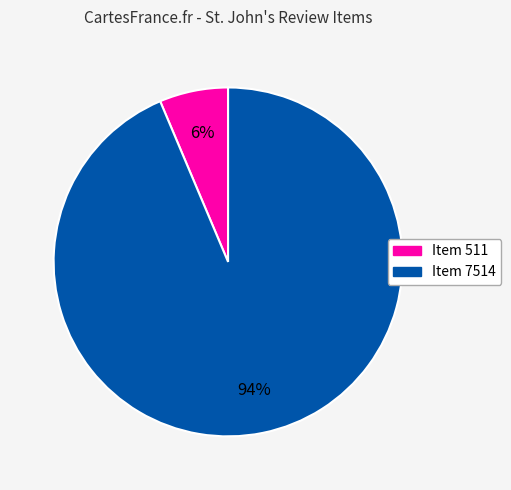

Is it true that Item 7514 is 94% of the pie?

True